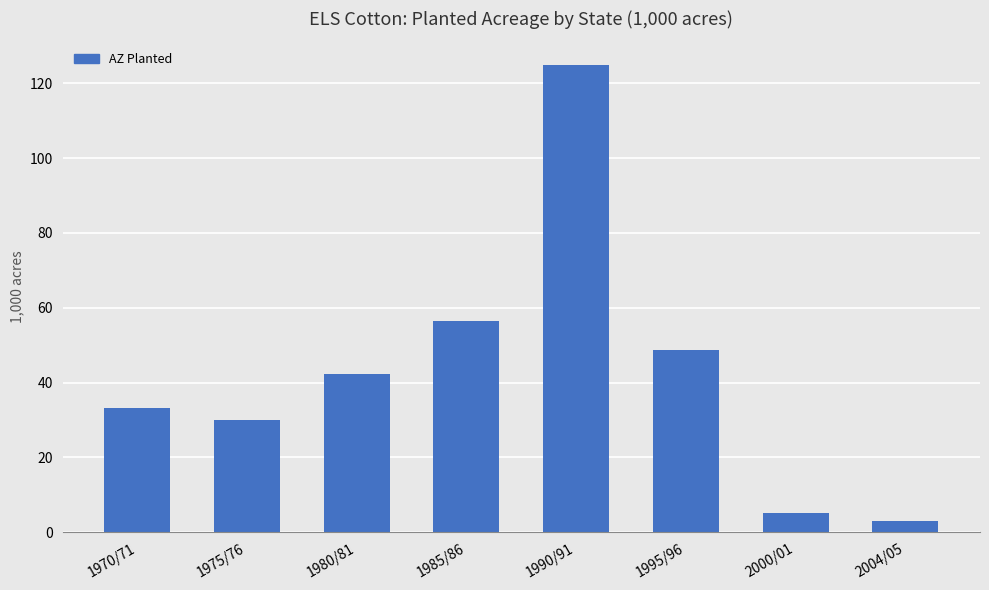

Between 2000/01 and 1980/81, which is larger?

1980/81